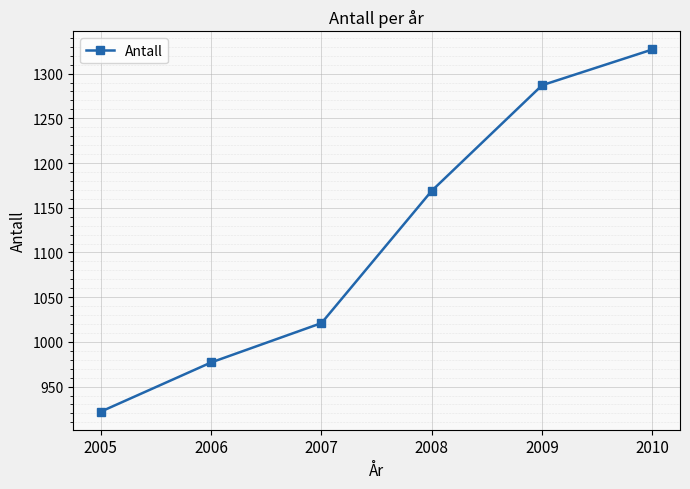

Rank the categories by value from highest to lowest.

2010, 2009, 2008, 2007, 2006, 2005